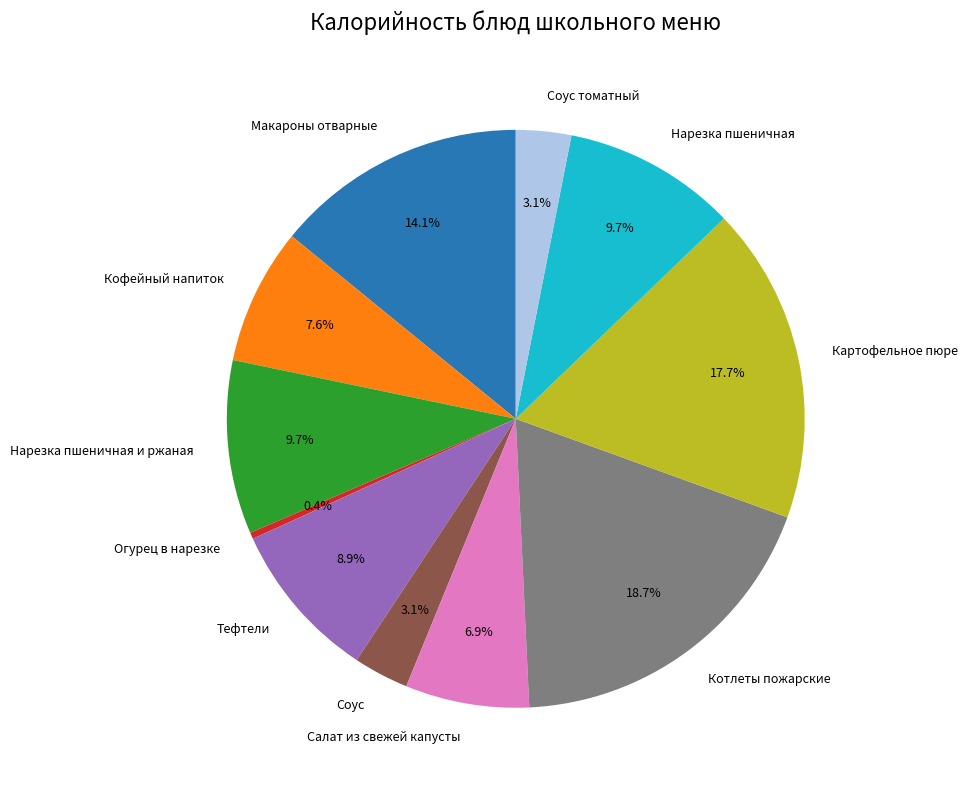

True or false: Макароны отварные accounts for 3% of the total.

False